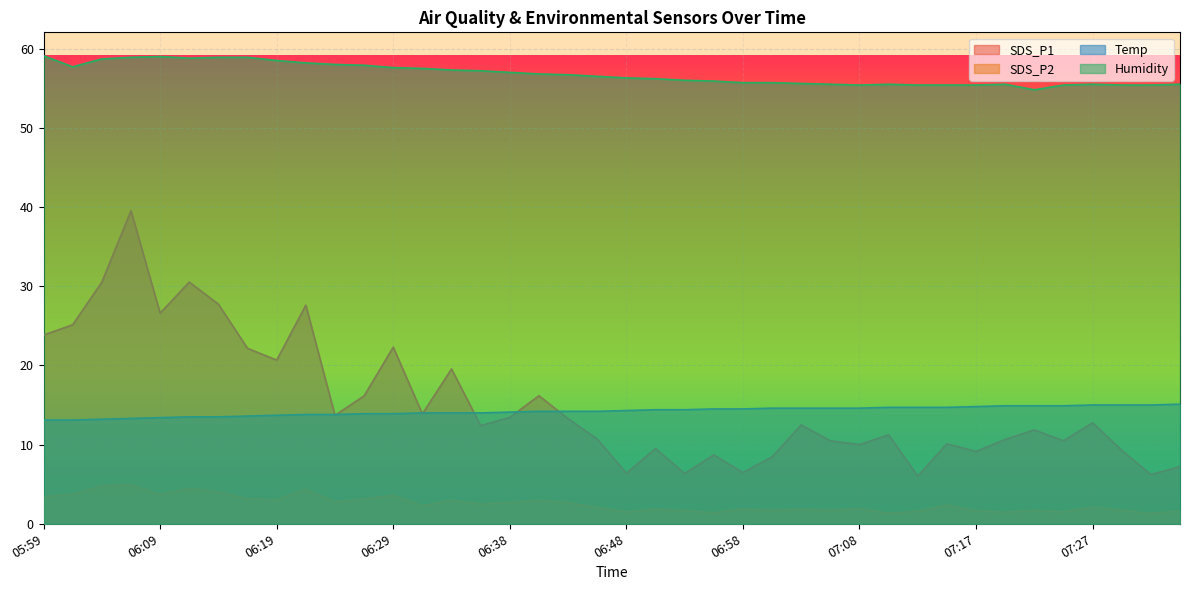

What is the label of the 34th point from the right?

06:14